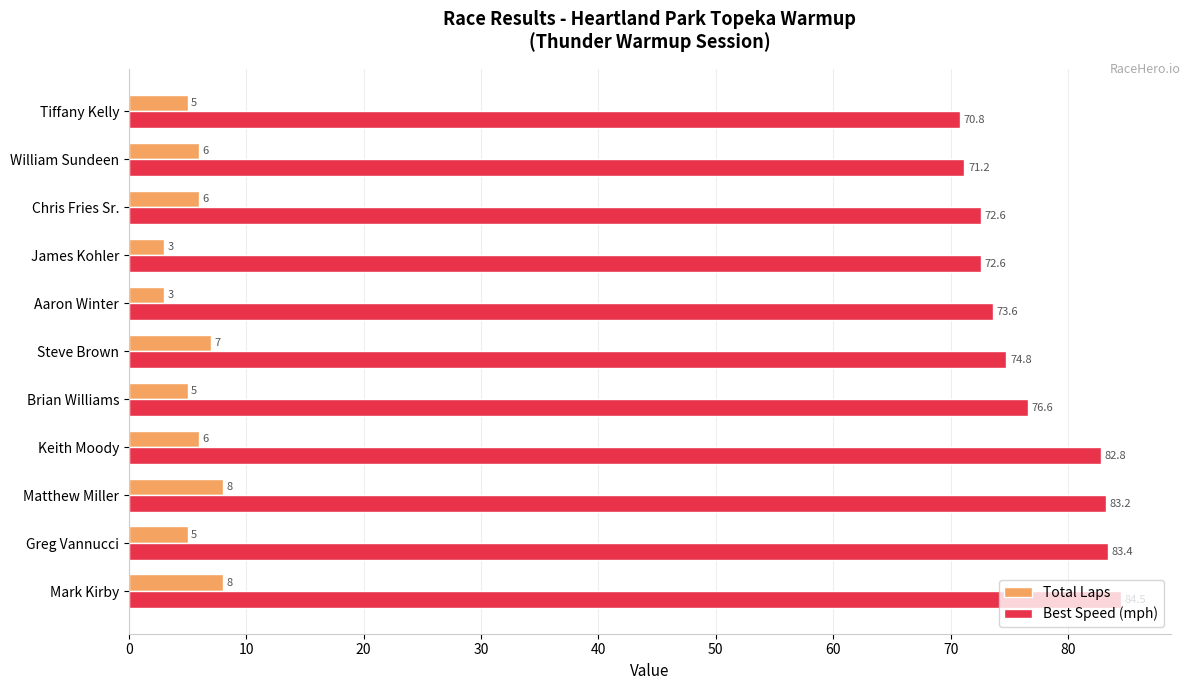

The Best Speed (mph) series shows 126.7 at Greg Vannucci. True or false?

False